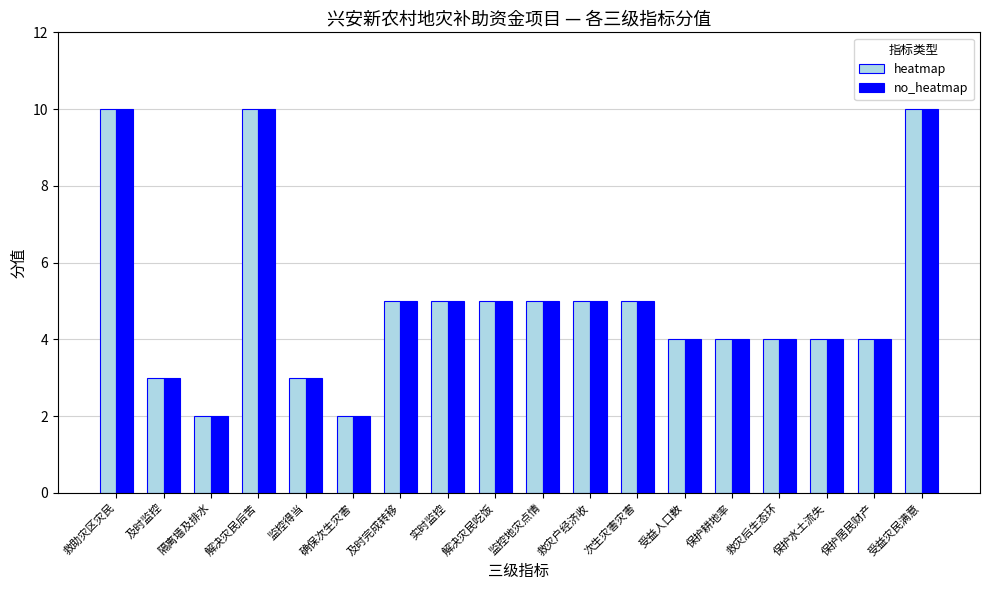

What is the total value across all series at 及时完成转移?

10